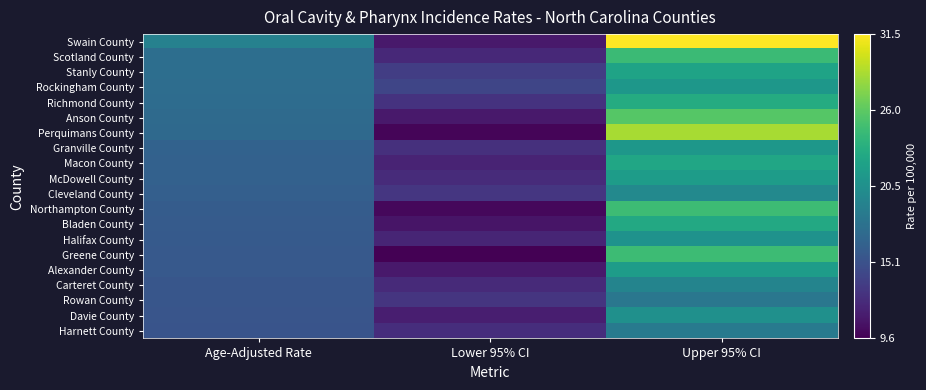

Between Upper 95% CI and Age-Adjusted Rate, which is larger?

Upper 95% CI